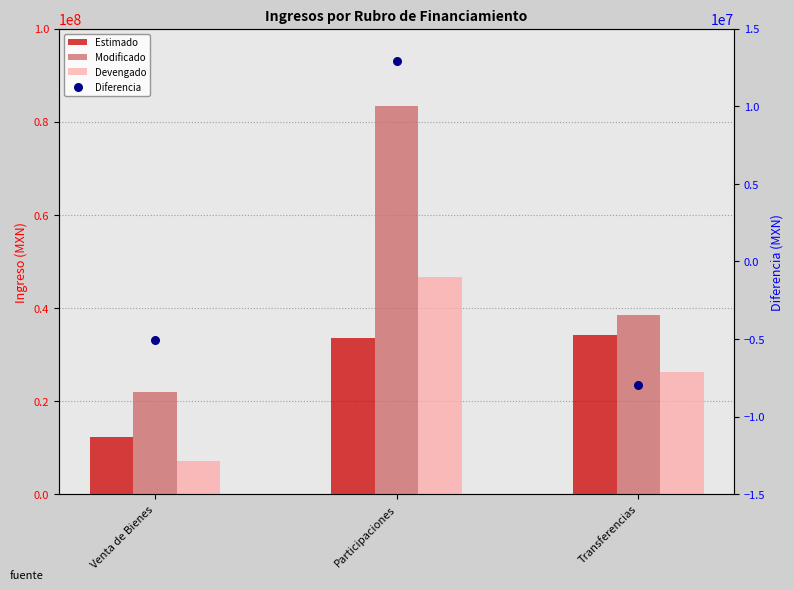

At which category is the sum across all series the highest?

Participaciones